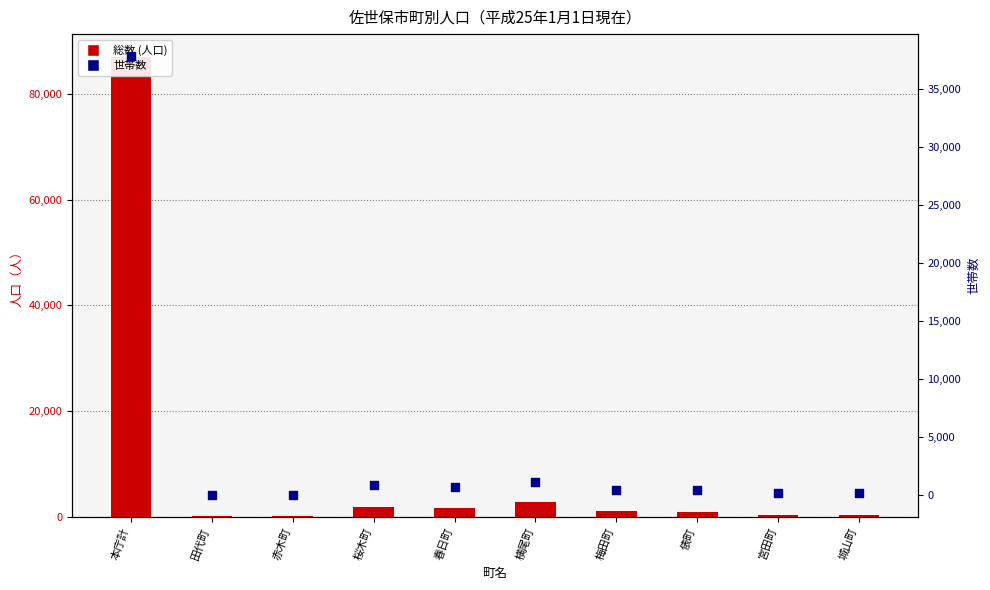

Which series has the largest total across all categories?

総数